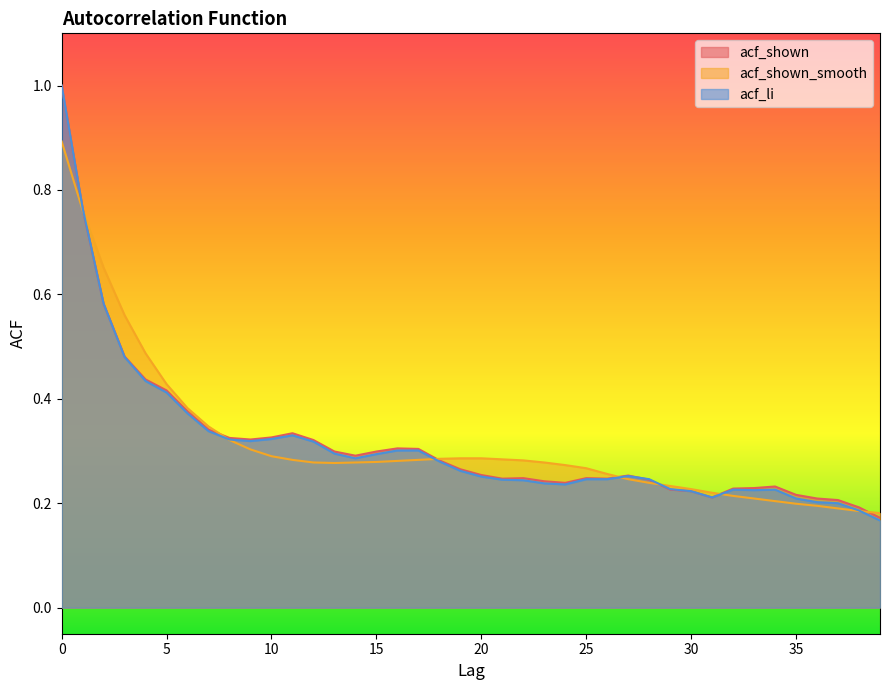

What is the sum of the acf_shown values at 19 and 6?

0.6